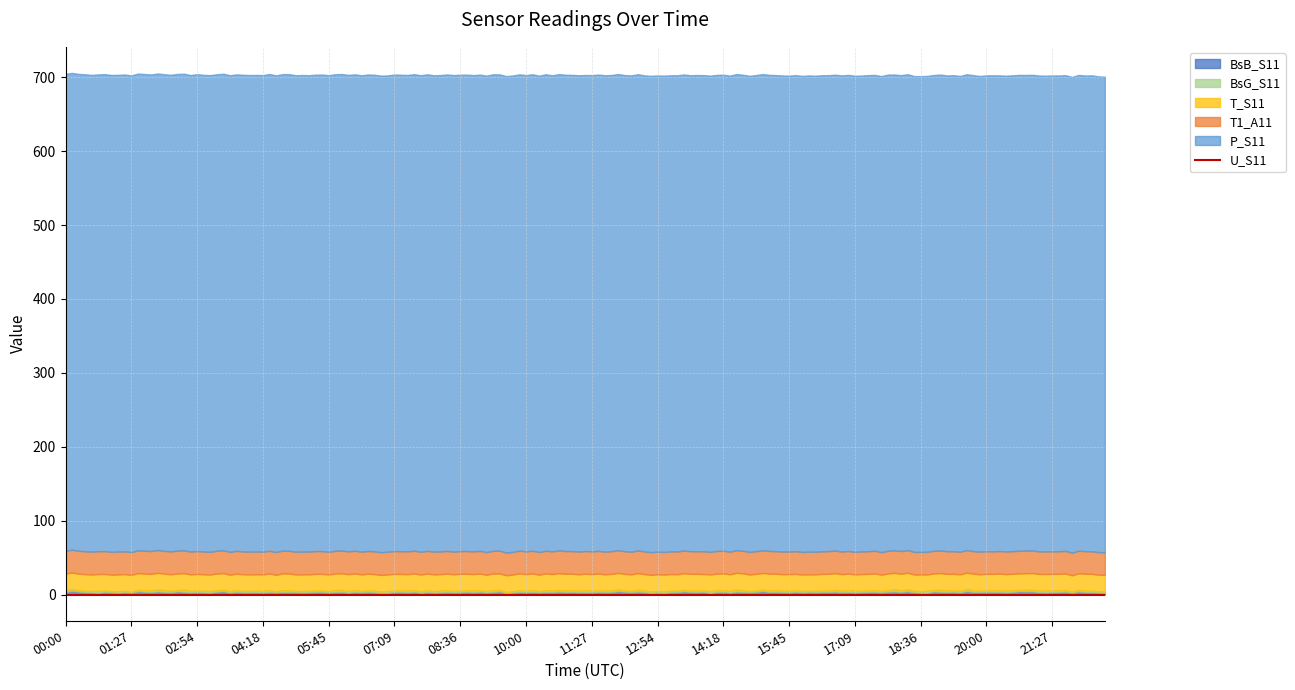

Count the T_S11 values in the range 22 to 23.

15